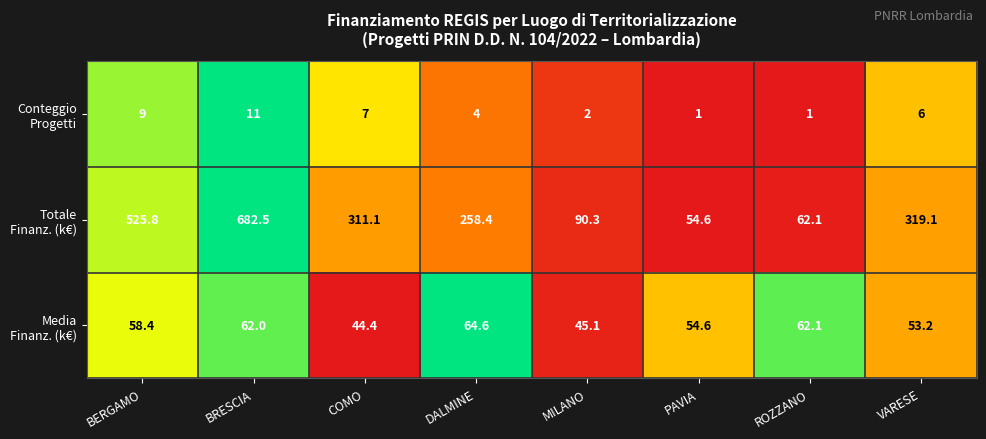

What is the total value across all series at MILANO?

137.4